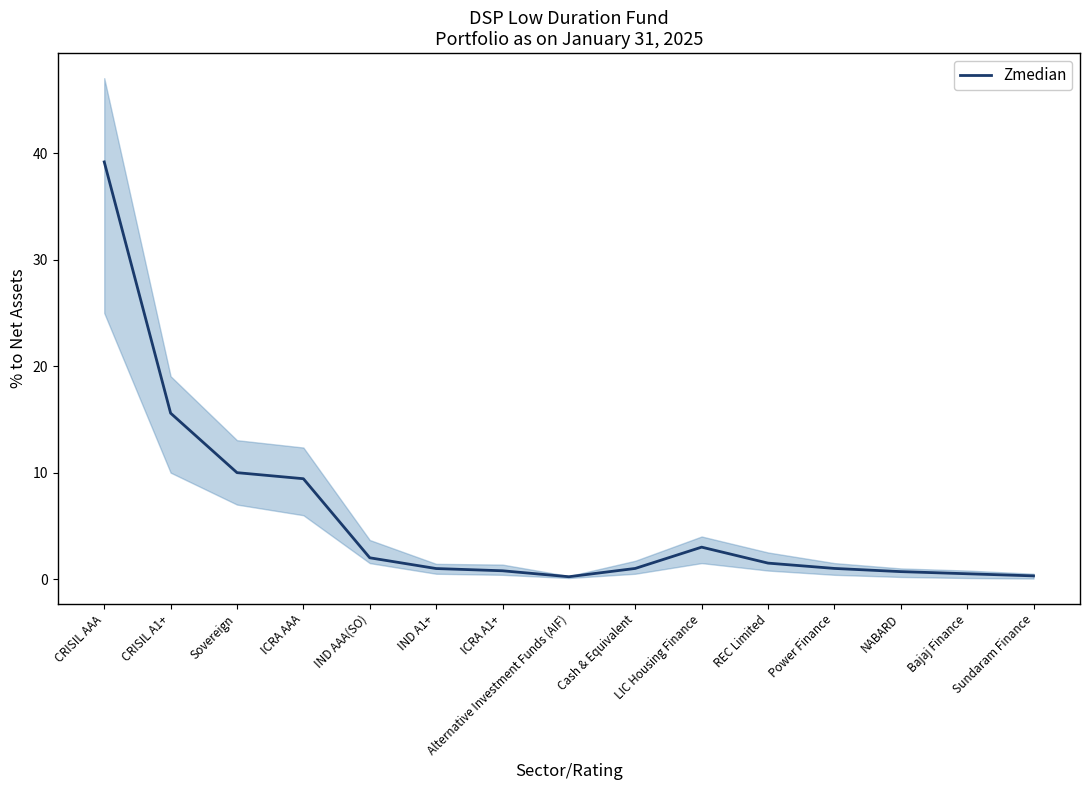

What position from the right is CRISIL A1+?

14